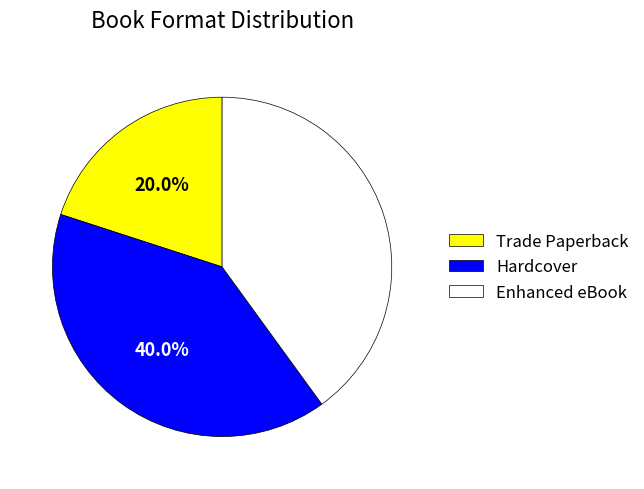

To the nearest percent, what is the difference between the largest and smallest slice percentages?

20%